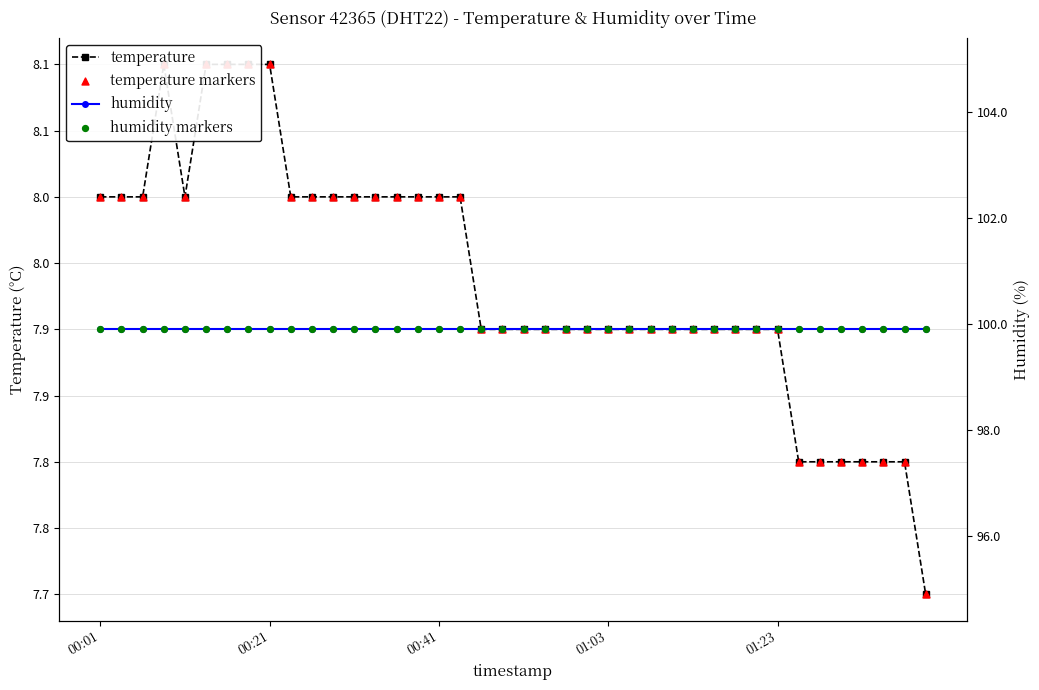

At how many categories does at least one series exceed 13?

40